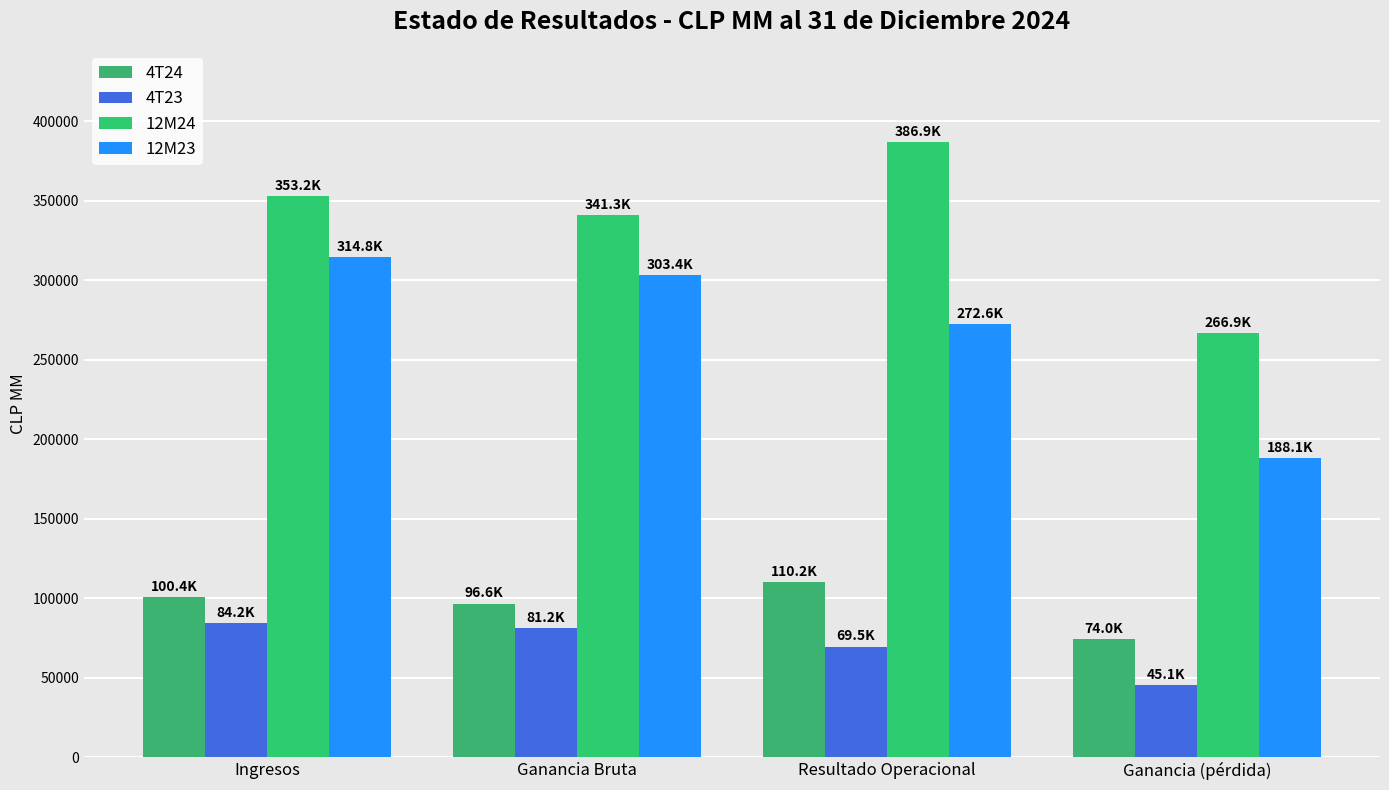

The 4T23 series shows 81155.3 at Ganancia Bruta. True or false?

True